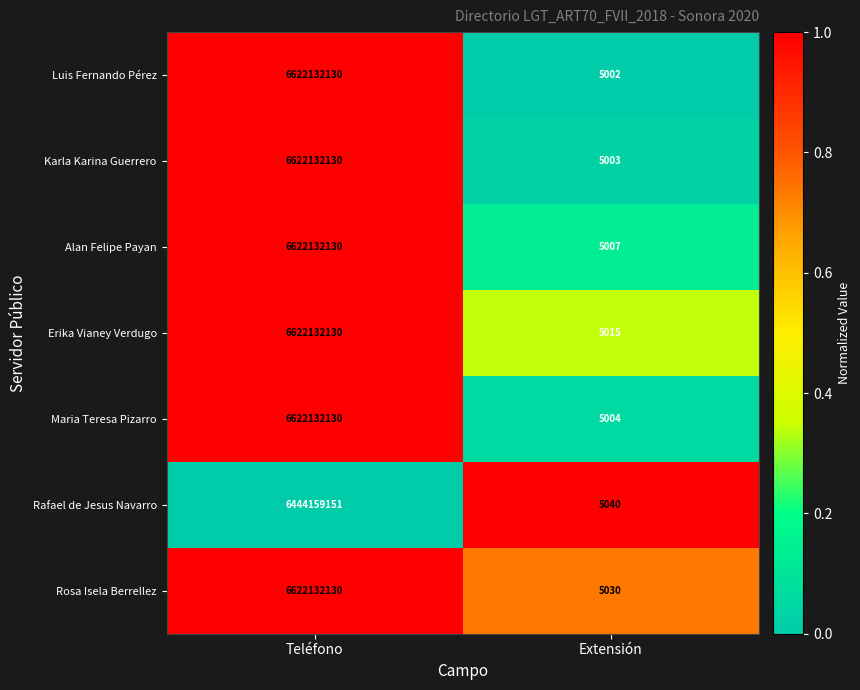

What is the difference between the highest and lowest values at Extensión?

38